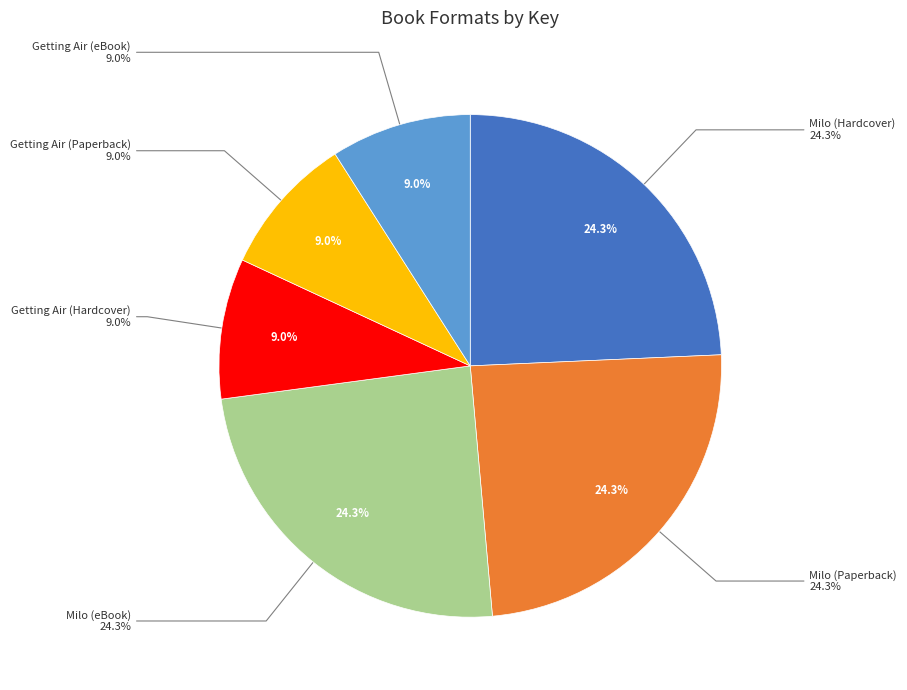

Which slice is the largest?

Milo (Hardcover)